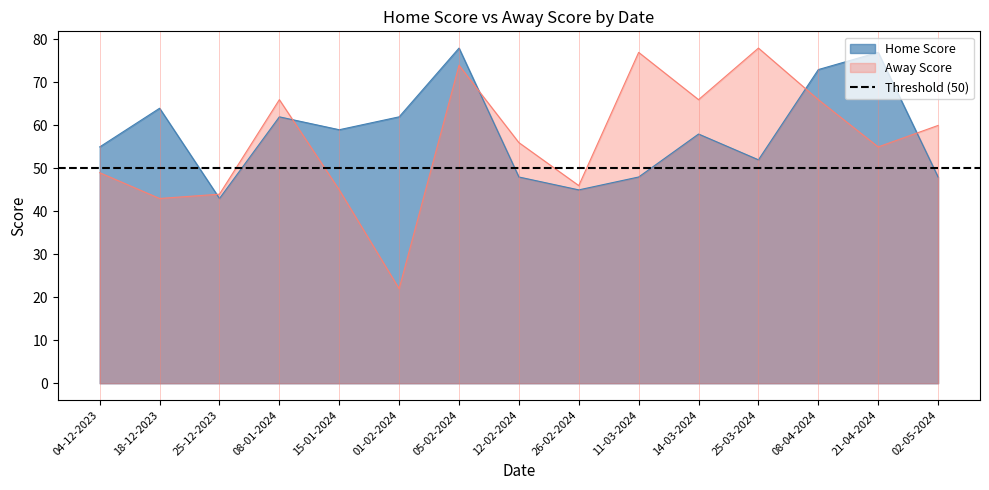

How many categories are shown in the chart?

15